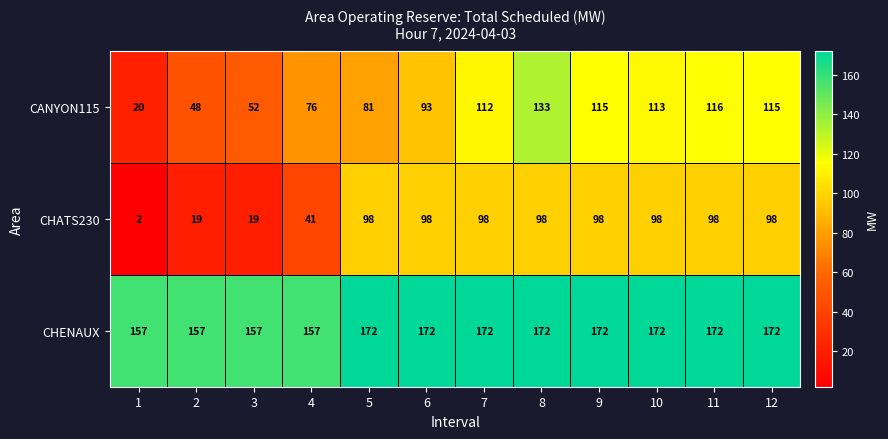

At which category is the sum across all series the highest?

8